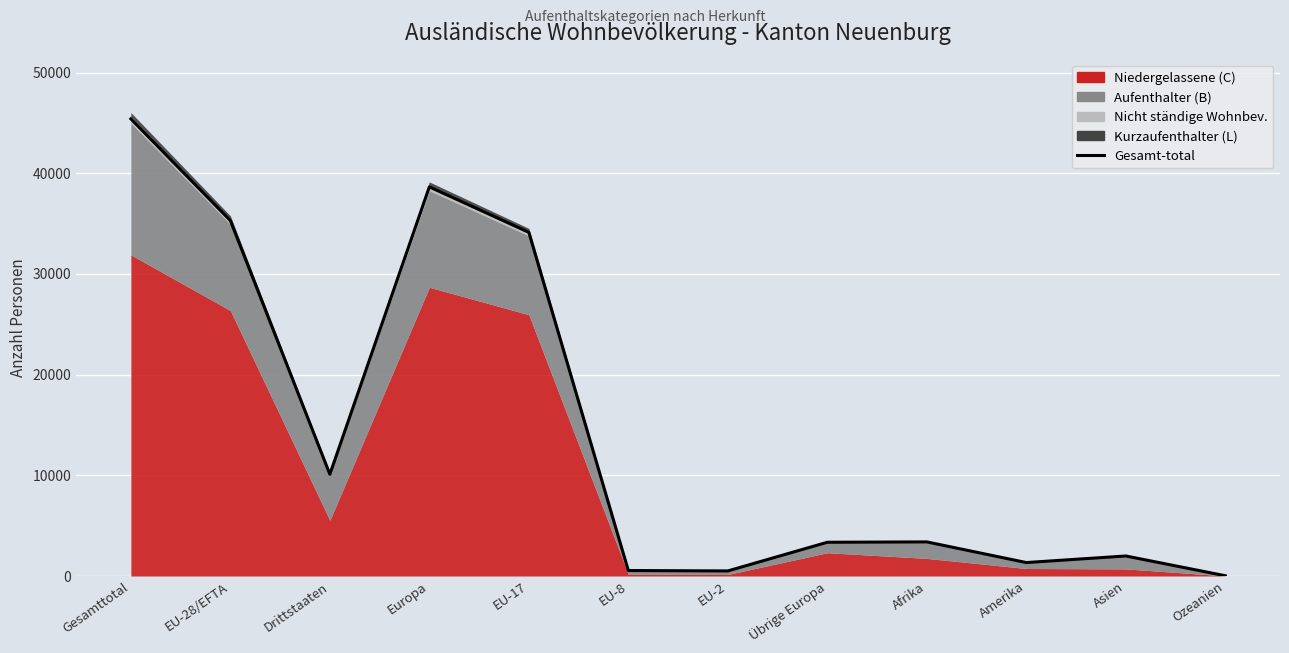

Where is the first local minimum?

Drittstaaten